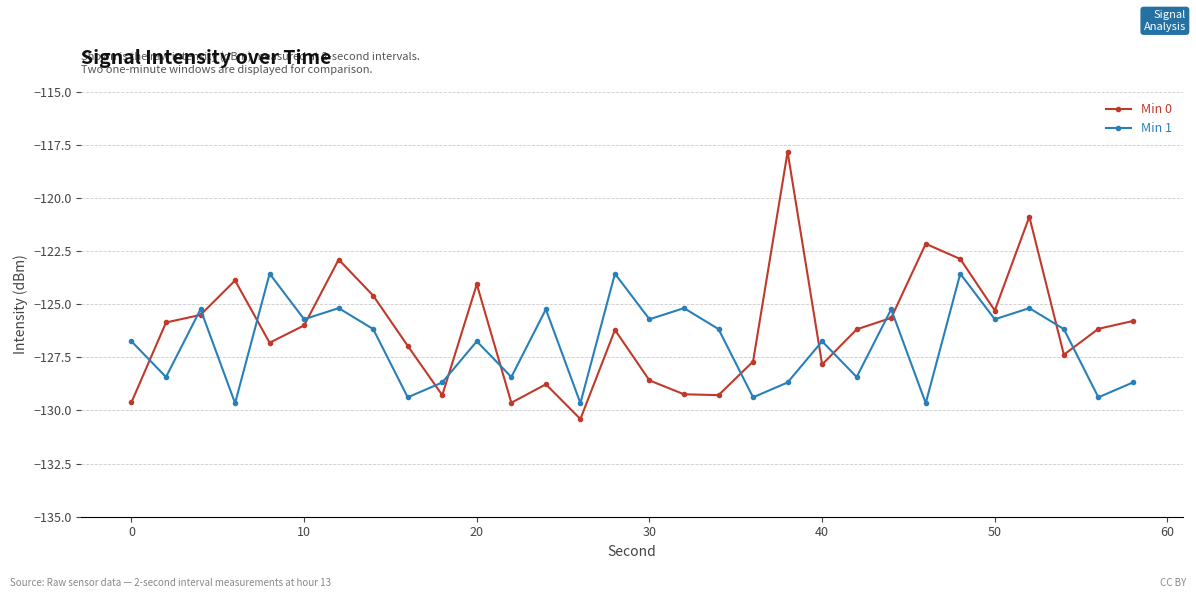

What is the value of the Min 1 point at the 8th from the left?

-126.2